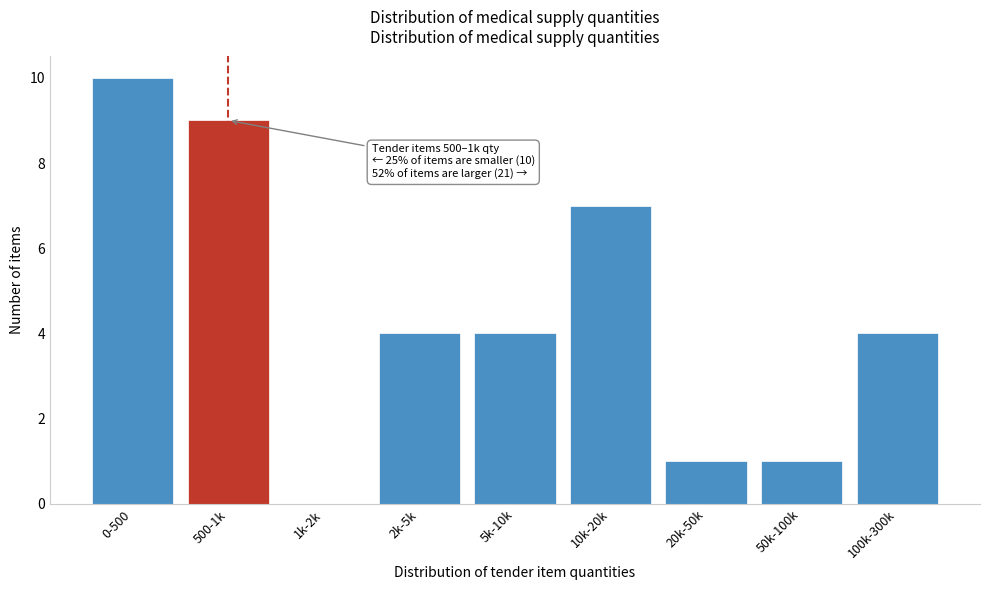

Reading left to right, list all the values displayed in this chart.

0-500=10	500-1k=9	1k-2k=0	2k-5k=4	5k-10k=4	10k-20k=7	20k-50k=1	50k-100k=1	100k-300k=4